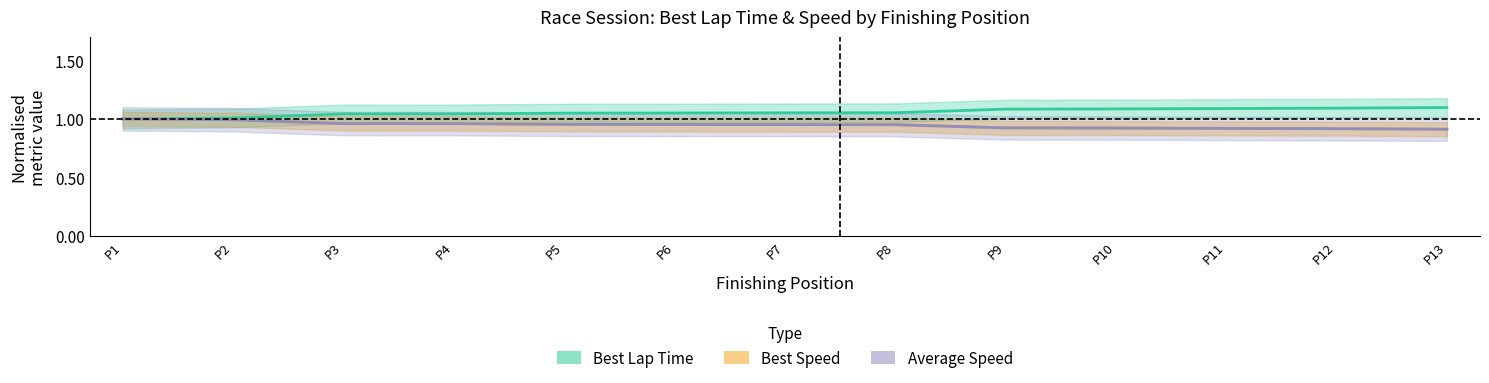

The value of Best Lap Time (normalised) at P12 is 1.4. True or false?

False